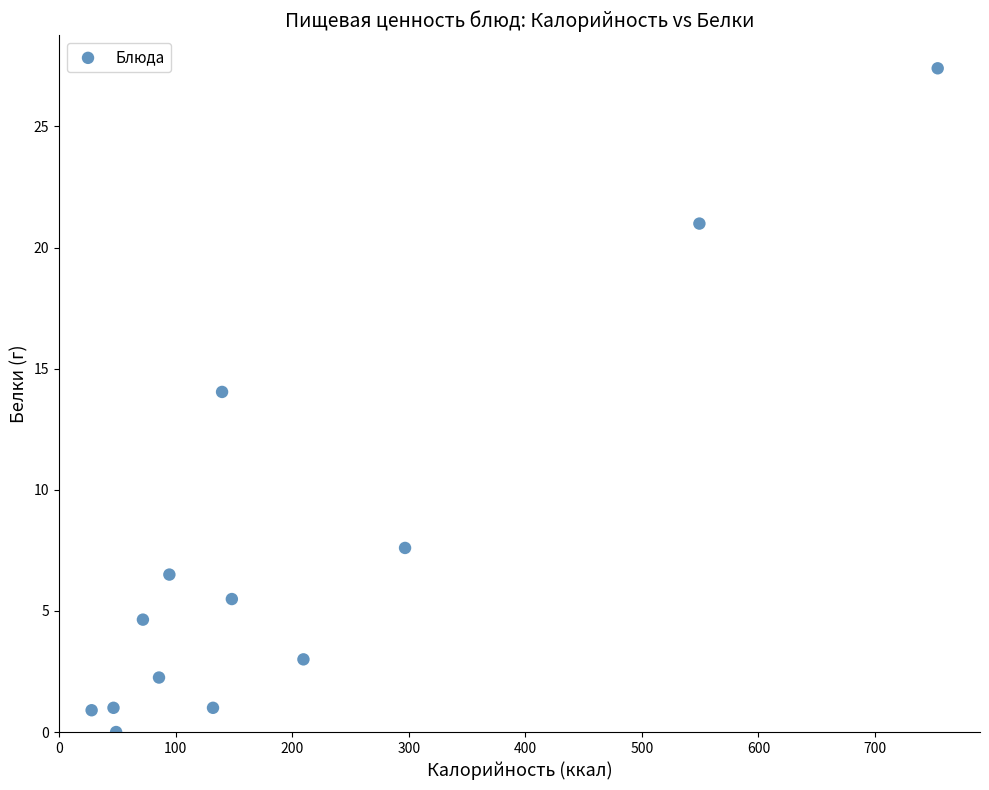

What Y value in the scatter plot is closest to 13?

14.0